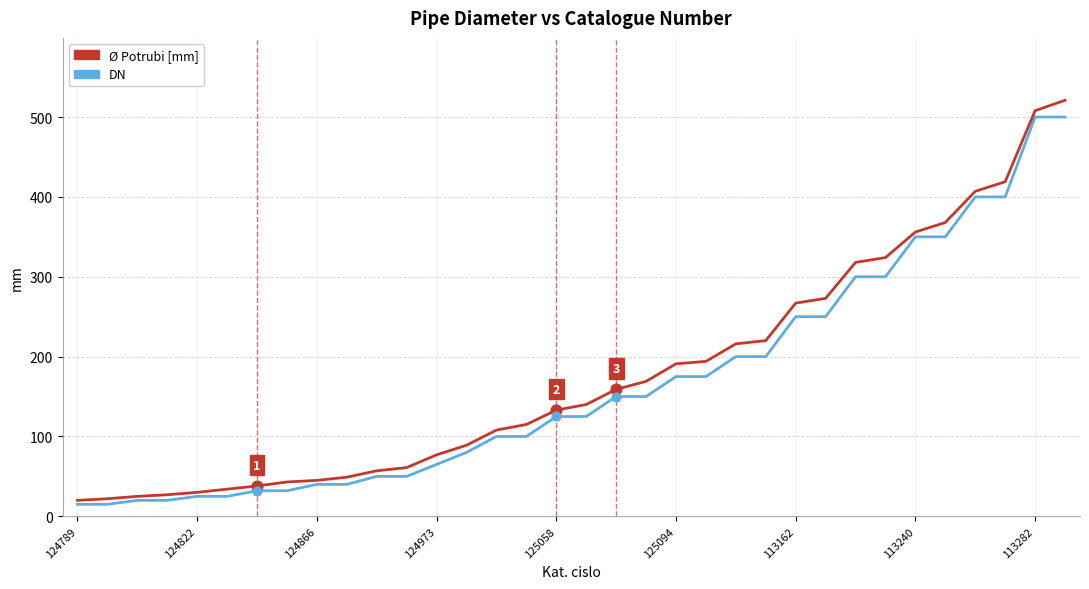

Which series has the largest range (max minus min)?

Ø Potrubi [mm]